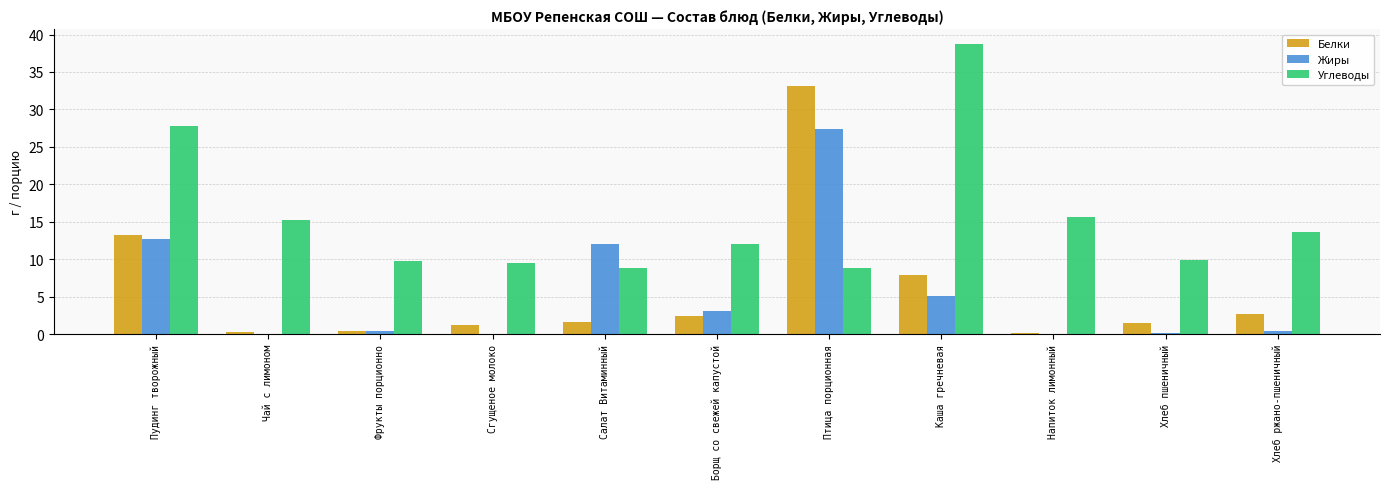

Which series has the largest total across all categories?

Углеводы